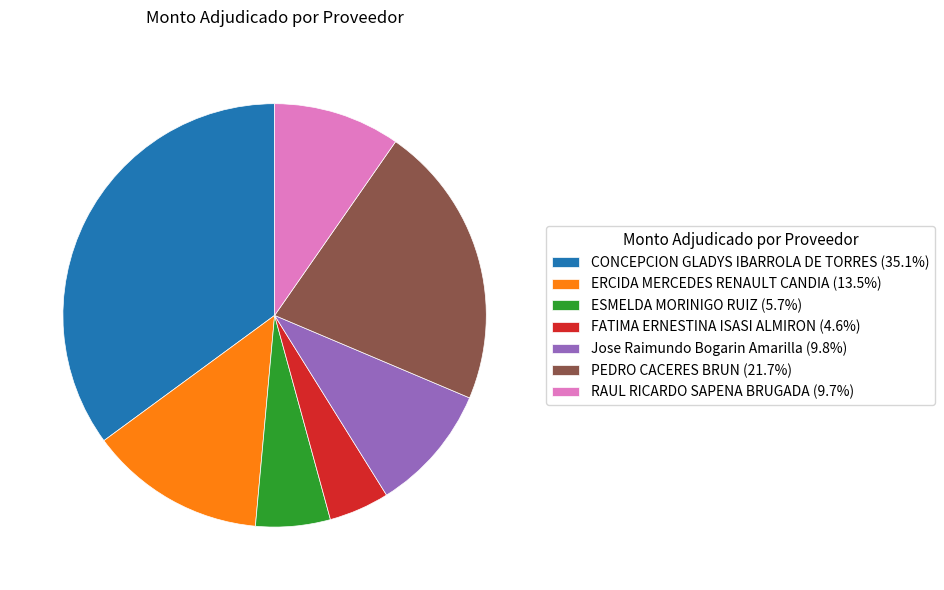

Is there a majority slice in this chart?

No